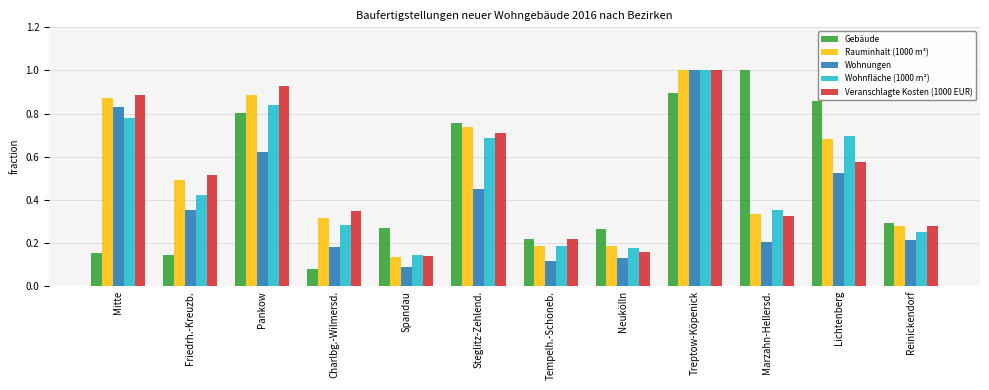

What is the sum of the Veranschlagte Kosten (1000 EUR) values at Steglitz-Zehlend. and Pankow?

1.6